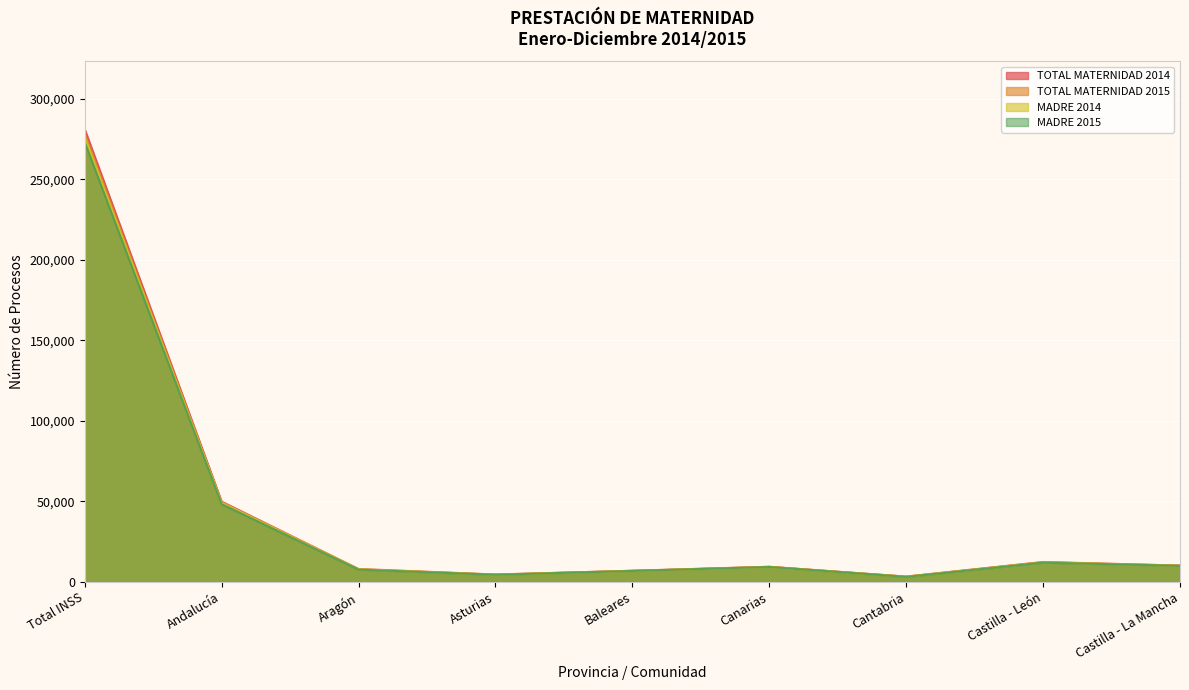

What is the greatest value displayed?

281151